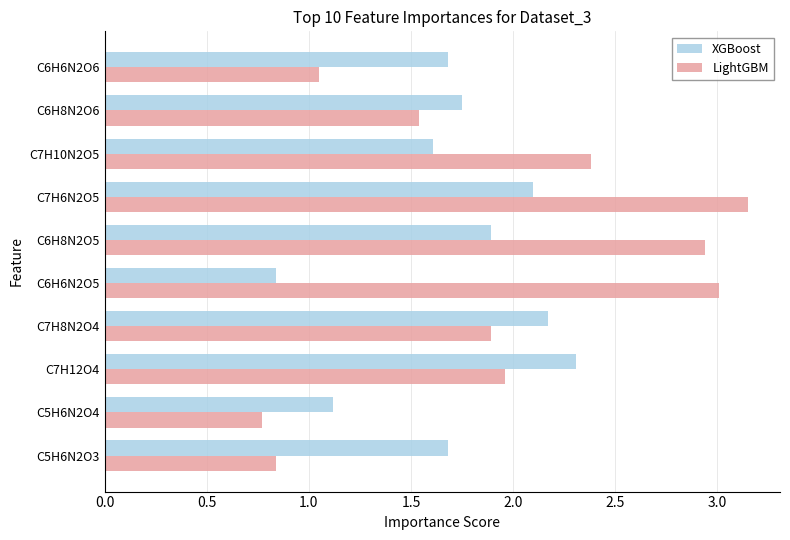

At which label is LightGBM closest to 1?

C6H6N2O6